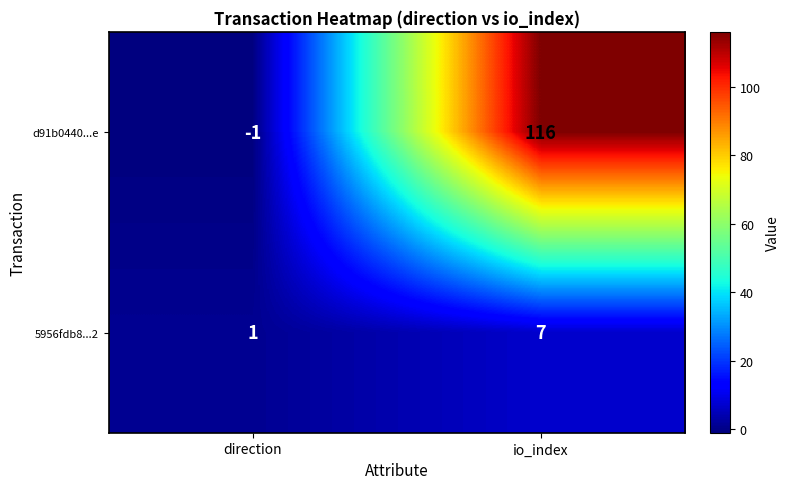

What is the average value of the d91b0440...e series?

58